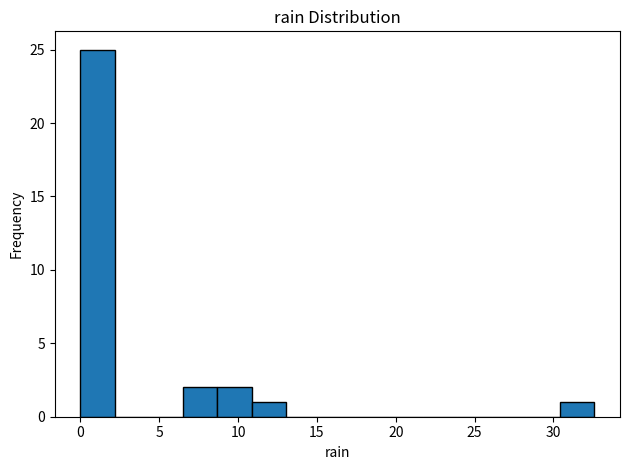

Over which range of the x-axis is the bar tallest?

0.0 to 2.0